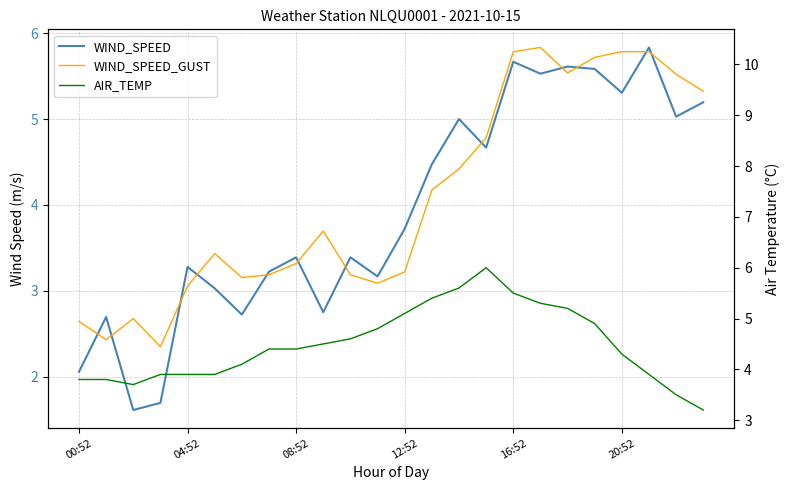

What are all the series names shown in the legend?

WIND_SPEED, WIND_SPEED_GUST, AIR_TEMP